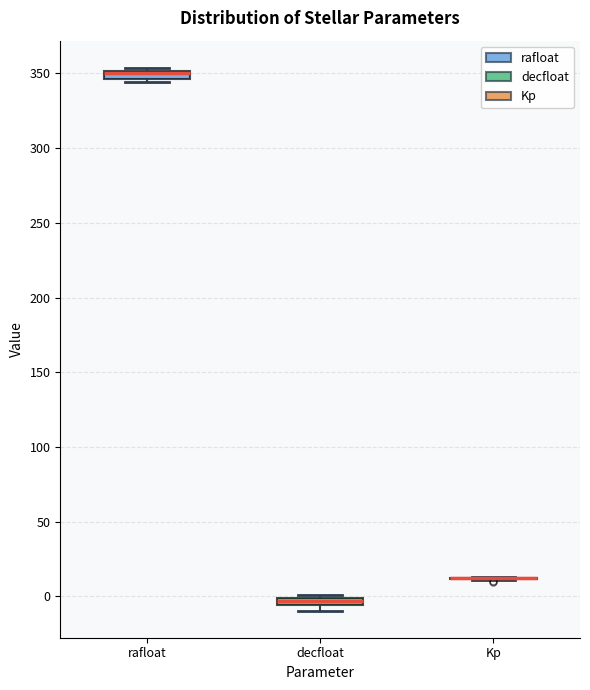

Where is the upper edge of the box for rafloat on the y-axis? The values are not printed on the chart, so give them approximately, as read against the axis.

350